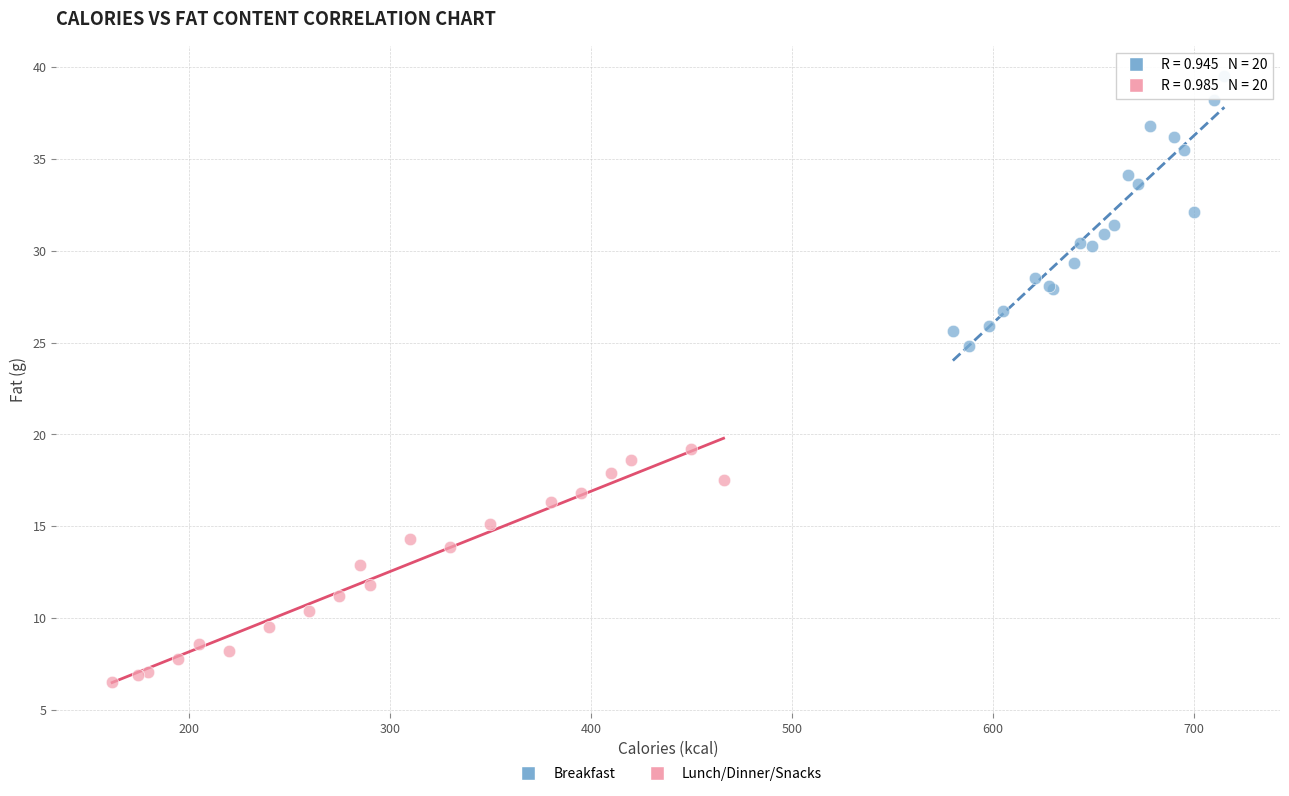

Which series contains the lowest Y value?

Lunch/Dinner/Snacks